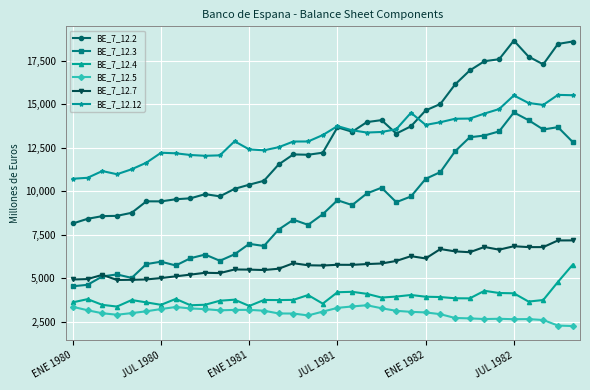

True or false: BE_7_12.5 has more than 1 interior local peaks.

True